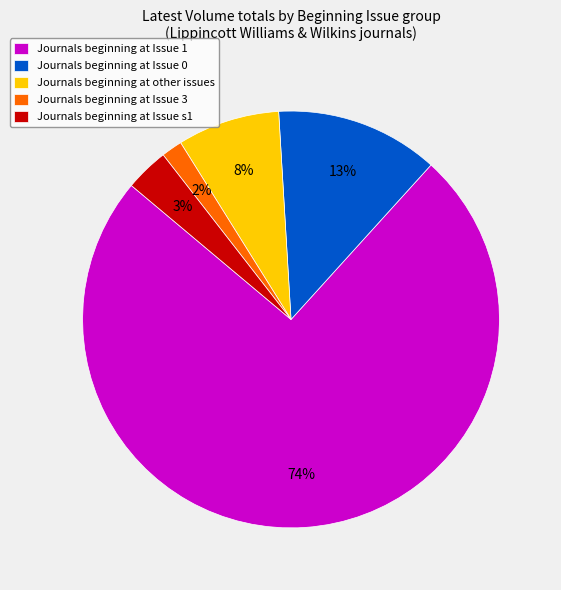

To the nearest percent, what percentage of the pie is Journals beginning at Issue 1?

74%